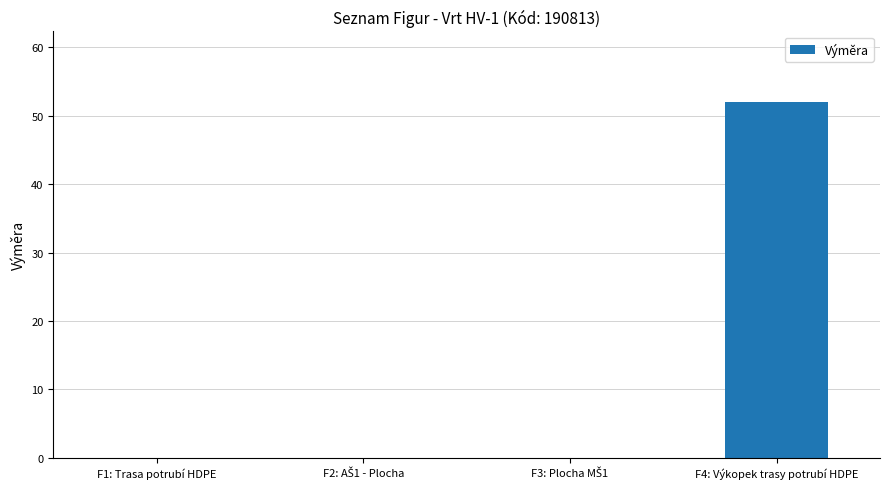

True or false: the data shows 52.0 at F4: Výkopek trasy potrubí HDPE.

True